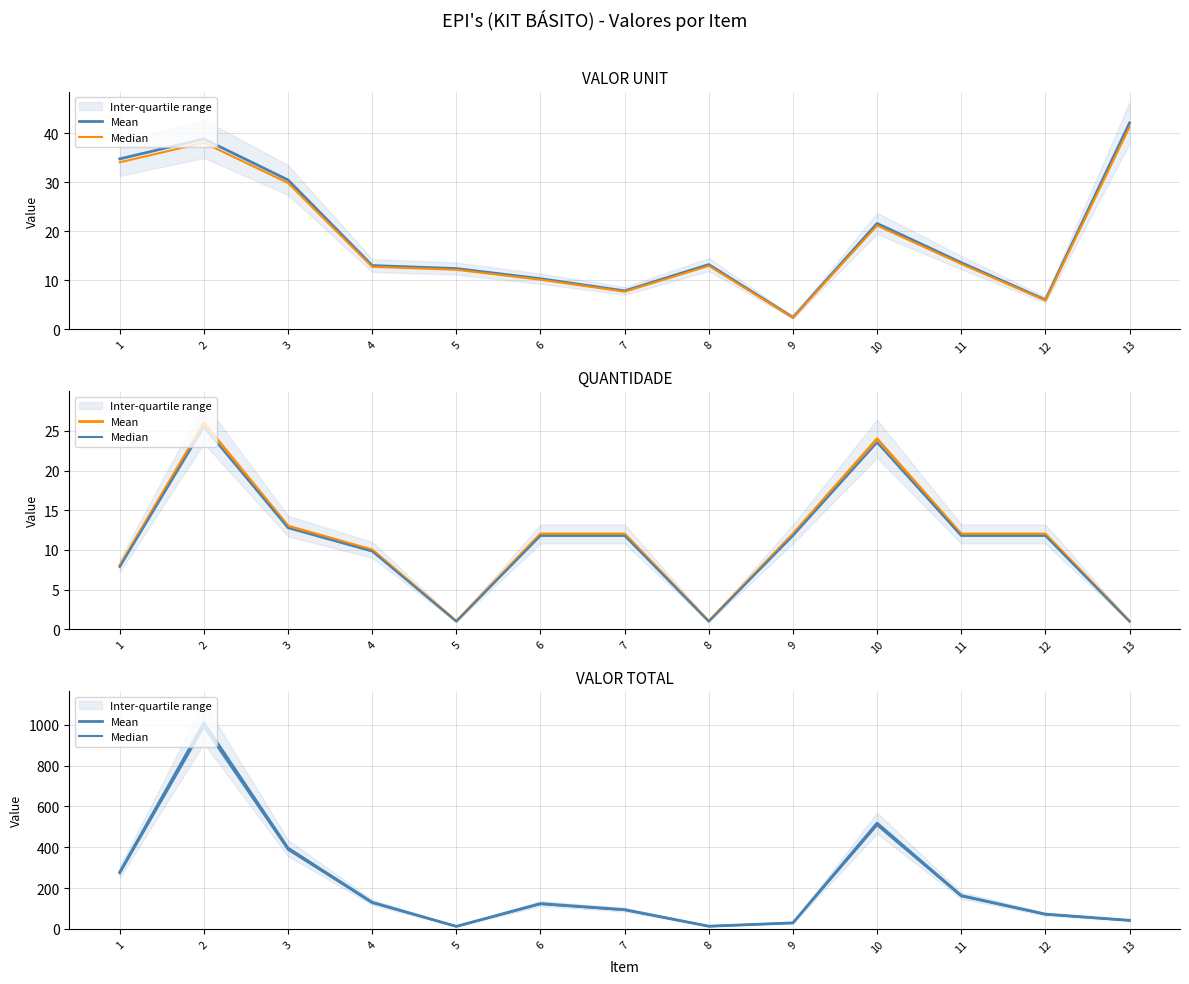

What is the difference between the highest and lowest values at 4?

2.6